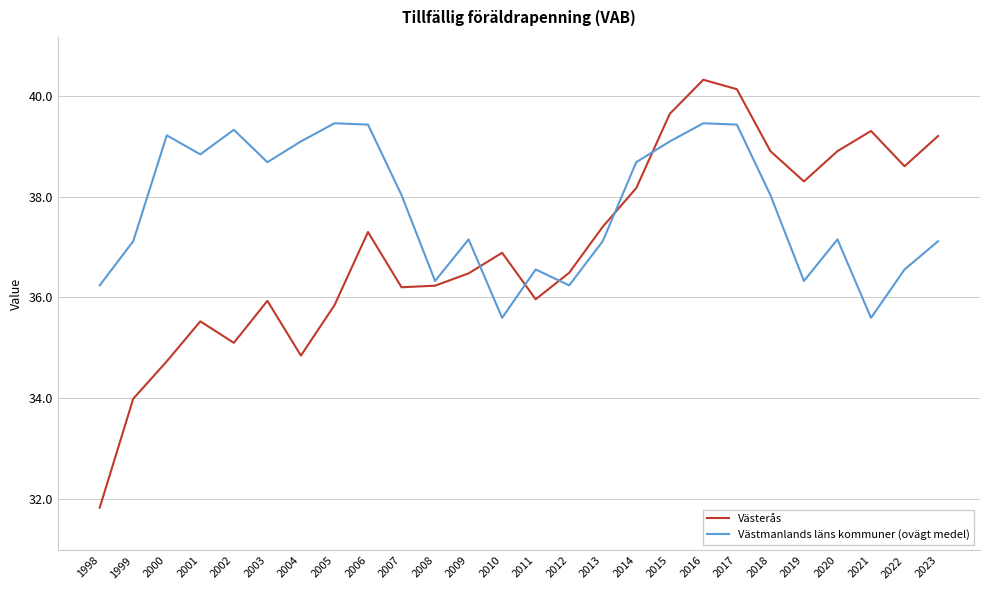

Is the value of Västerås at 2016 greater than the value of Västmanlands läns kommuner (ovägt medel) at 2023?

Yes